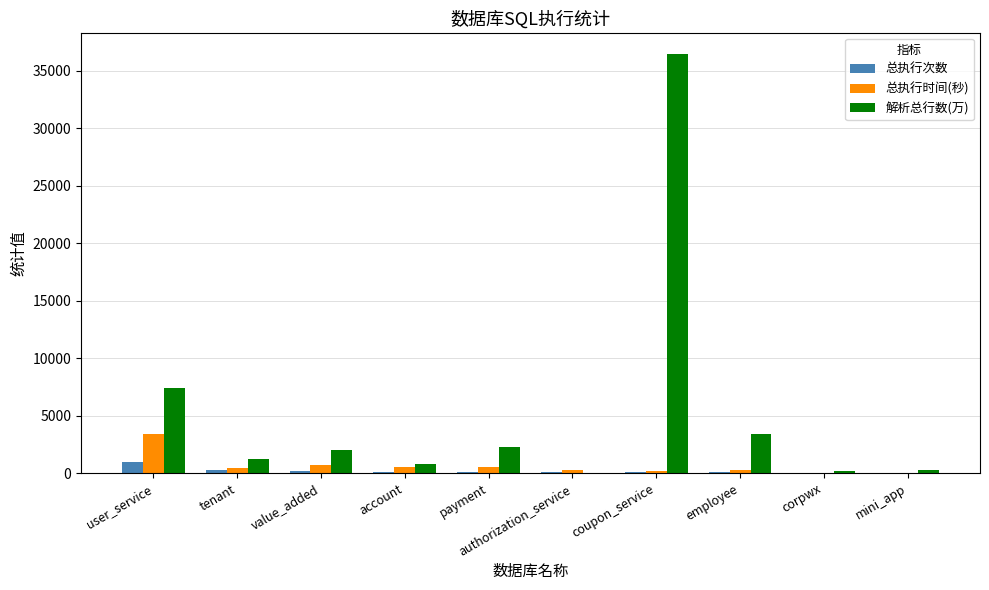

What is the maximum value for 总执行时间(秒)?

3374